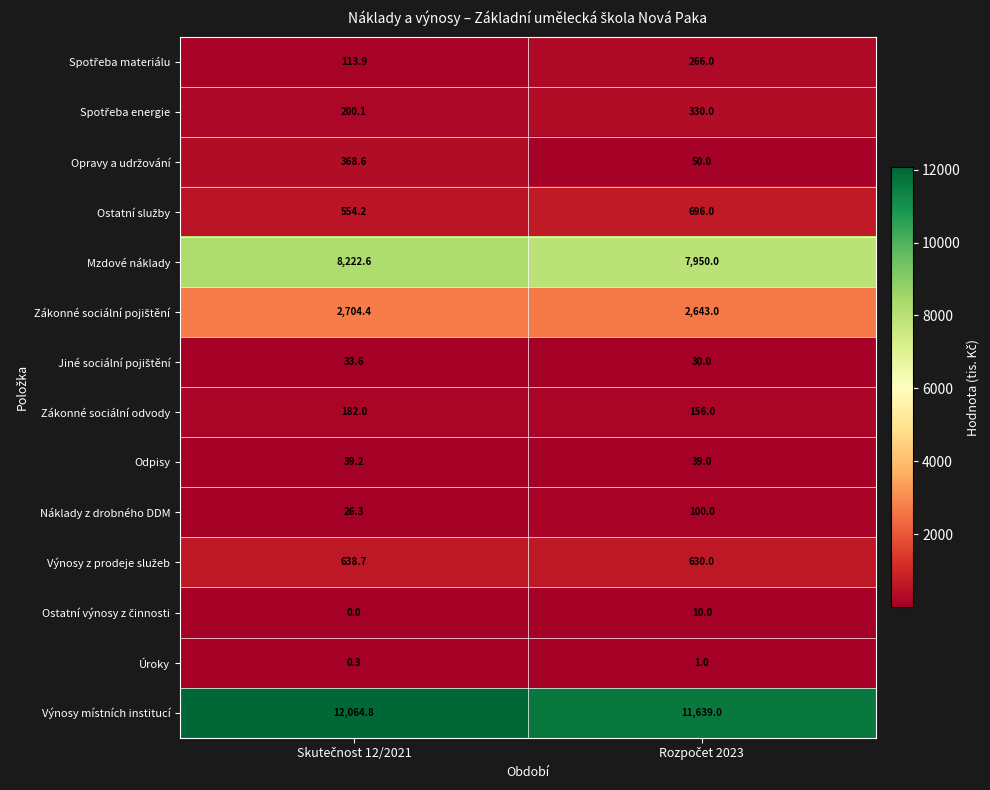

Which series has the widest spread of values?

Výnosy místních institucí